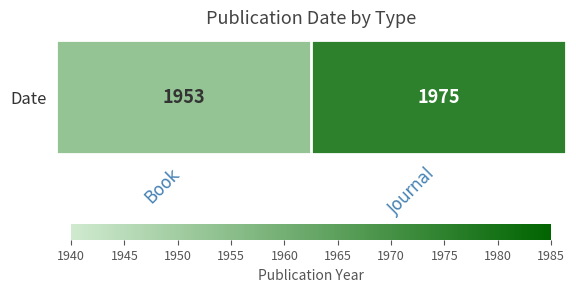

Rank the categories by value from highest to lowest.

Journal, Book